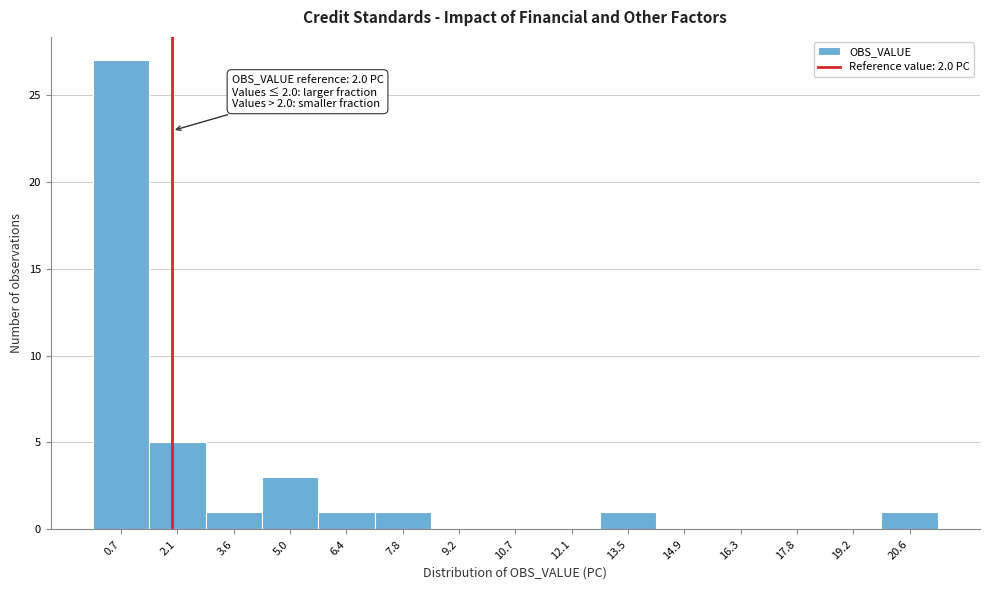

Which range on the x-axis has the tallest bar?

0.0 to 1.4